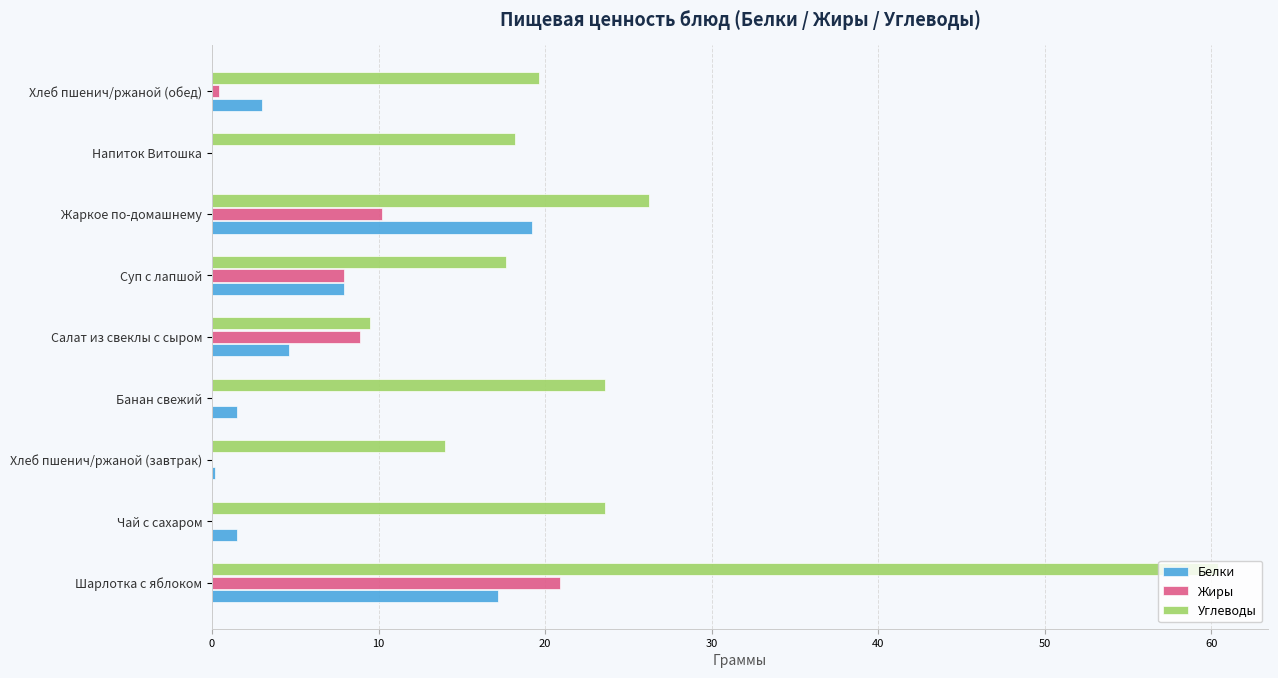

Which series has the largest total across all categories?

Углеводы